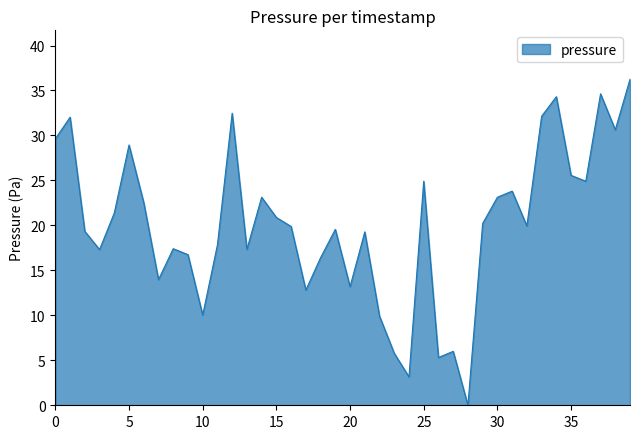

What is the value of the 30th point from the left?

20.2